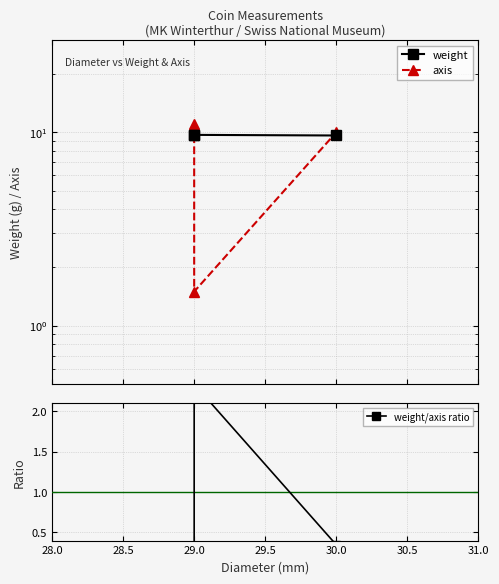

Does the chart display data point markers on the line(s)?

Yes